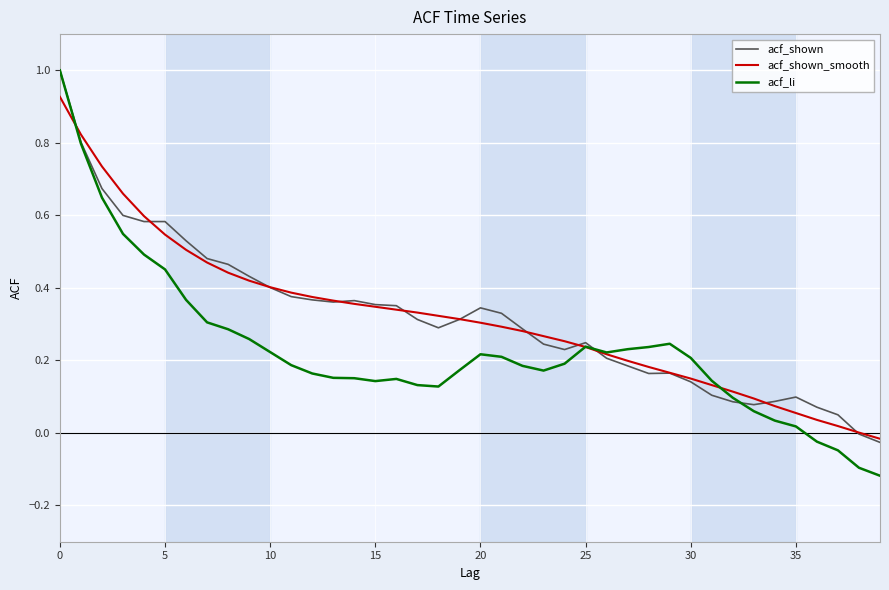

Which series has the largest range (max minus min)?

acf_li